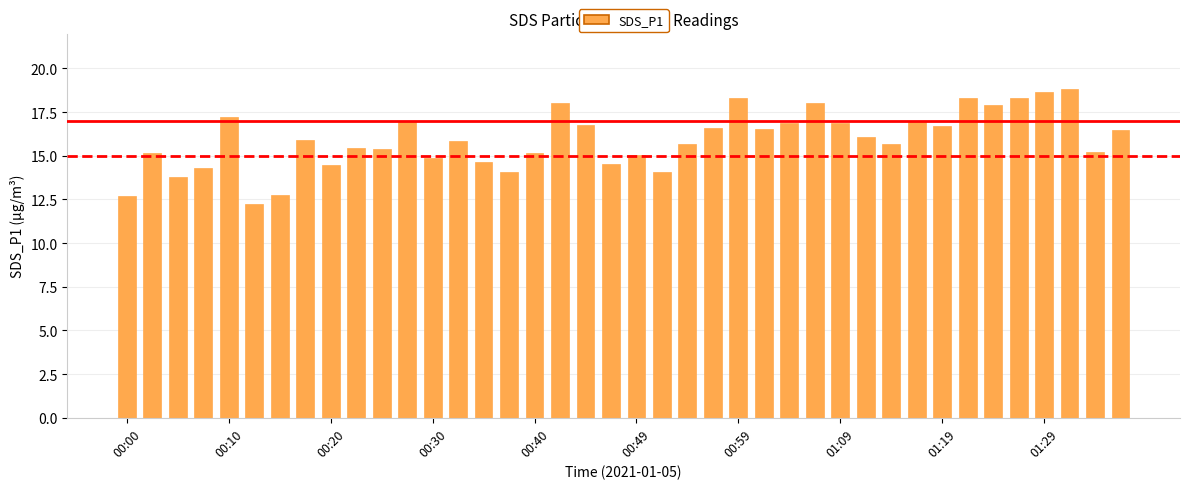

What is the greatest value displayed?

18.8